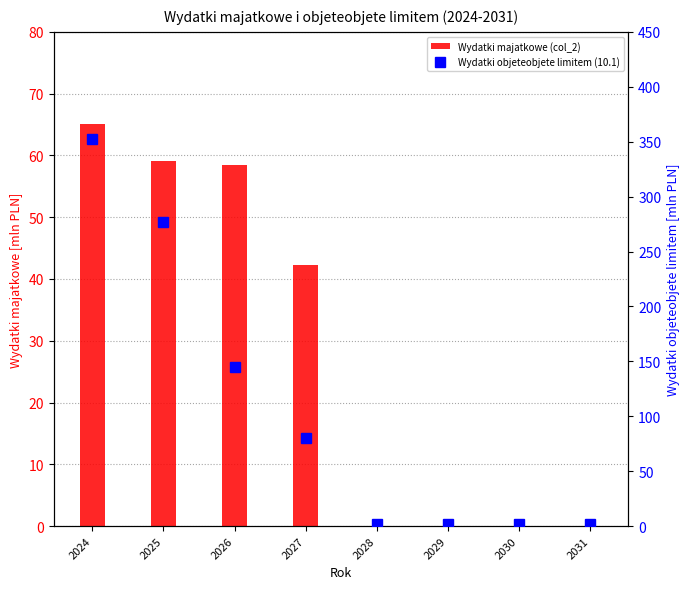

Which series has the largest total across all categories?

Wydatki objeteobjete limitem (10.1)